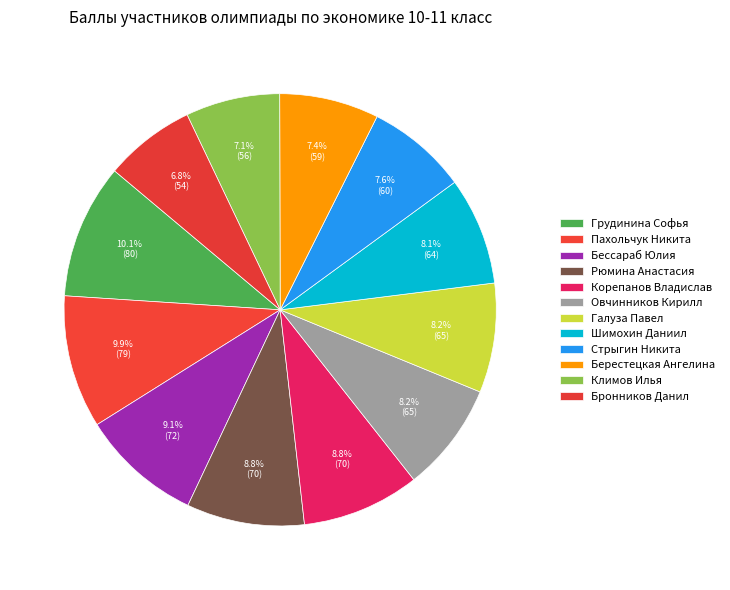

How much of the chart is everything except Грудинина Софья?

89.9%